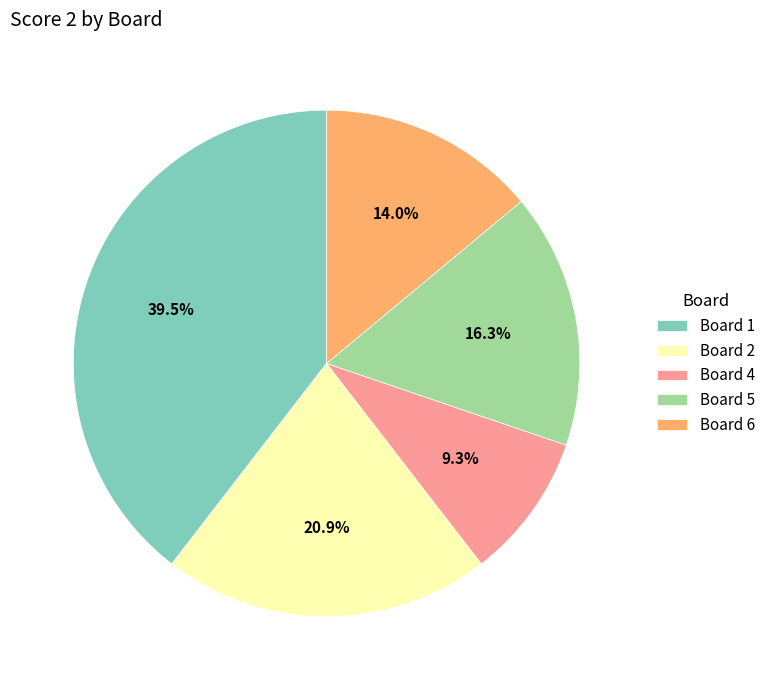

Rank the categories by value from highest to lowest.

Board 1, Board 2, Board 5, Board 6, Board 4